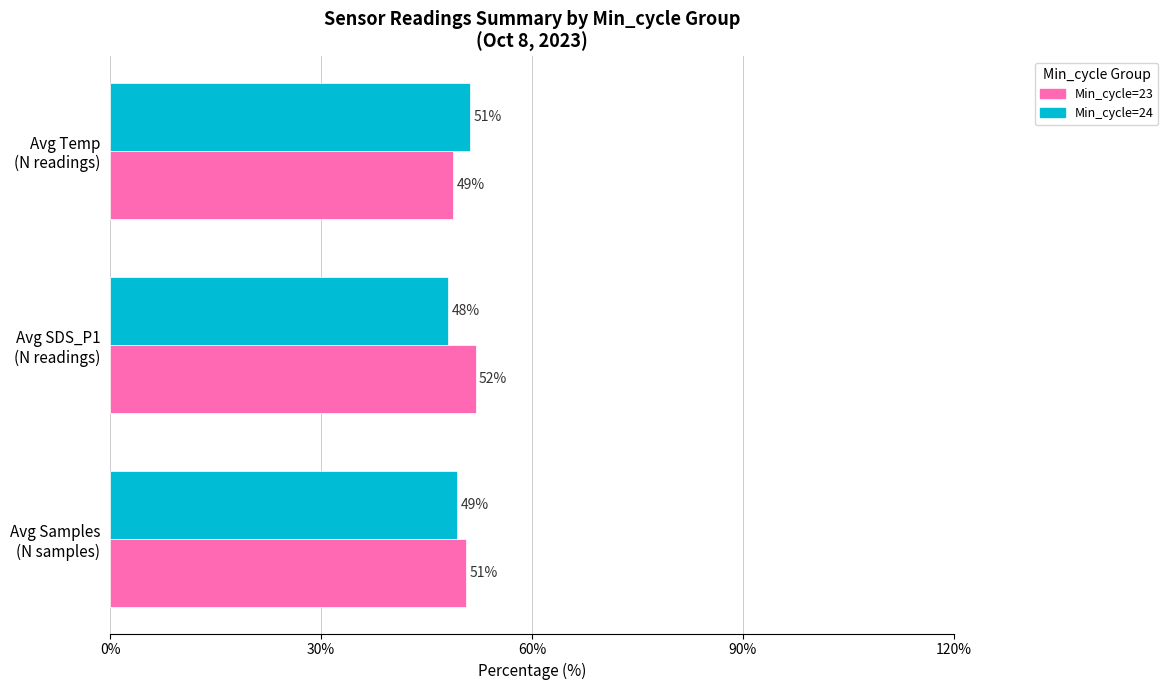

At how many categories does at least one series exceed 50?

3